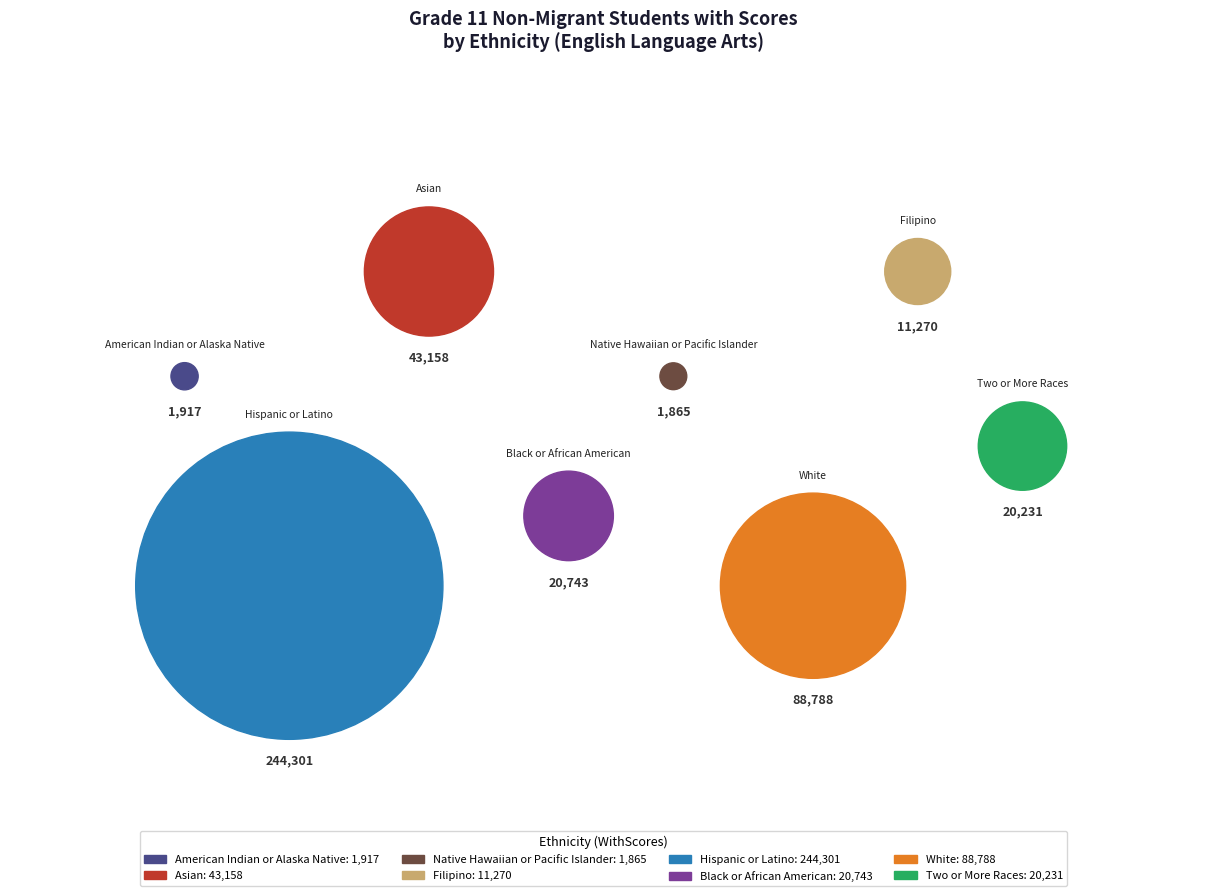

Which category has the biggest portion of the pie?

Hispanic or Latino